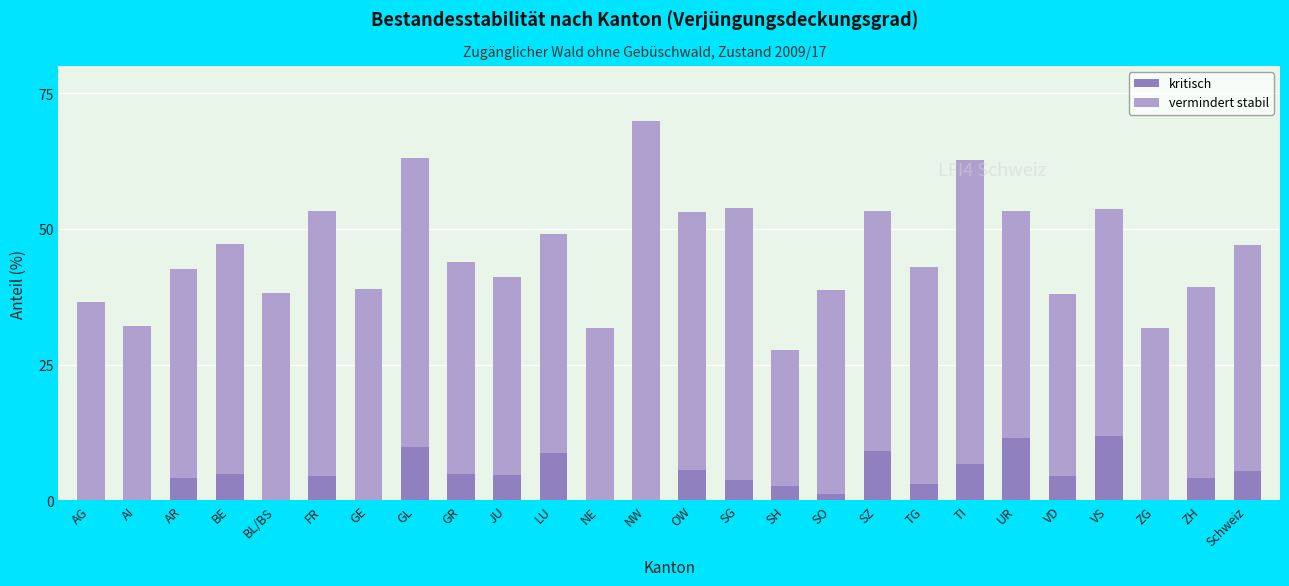

What is the total value across all series at SH?

27.7